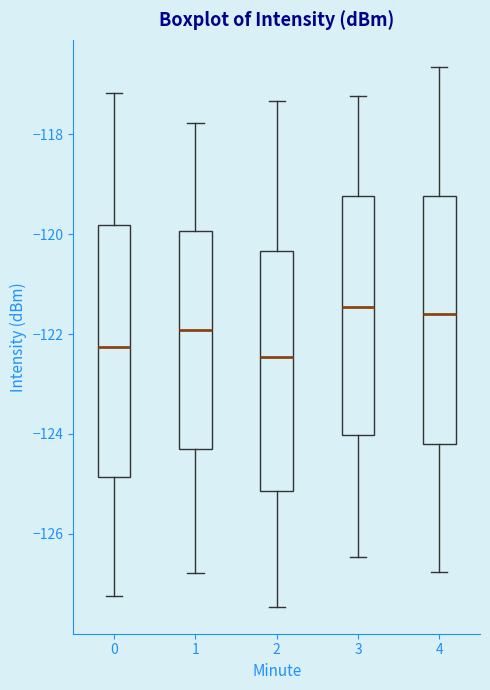

Reading left to right, read every box against the y-axis: the position of its median line, the range the box covers, and the ends of its whiskers. The values are not printed on the chart, so give them approximately, as read against the axis.

0: median -122.2, box -124.8 to -119.8, whiskers -127.2 to -117.2
1: median -122.0, box -124.2 to -120.0, whiskers -126.8 to -117.8
2: median -122.4, box -125.2 to -120.4, whiskers -127.4 to -117.4
3: median -121.4, box -124.0 to -119.2, whiskers -126.4 to -117.2
4: median -121.6, box -124.2 to -119.2, whiskers -126.8 to -116.6